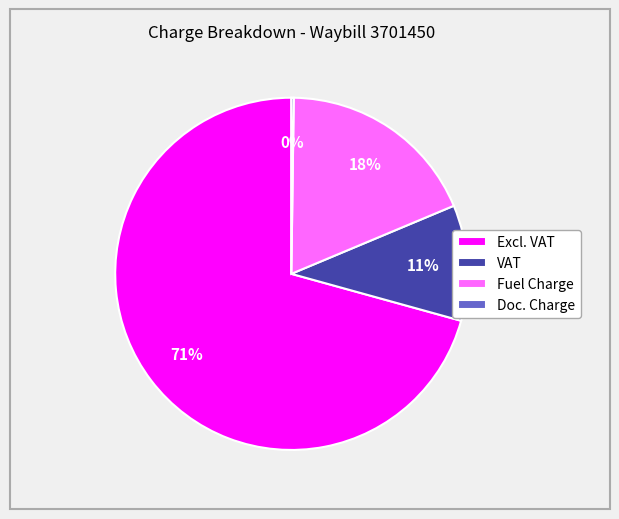

To the nearest percent, what is the average slice percentage?

25%